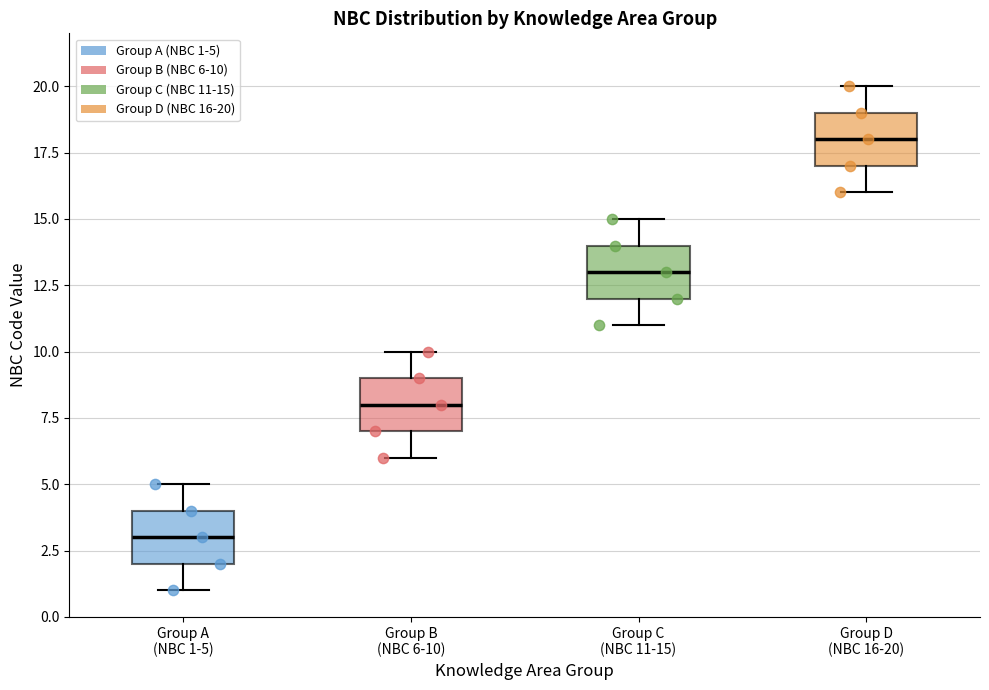

Which box's median line is the highest?

Group D (NBC 16-20)